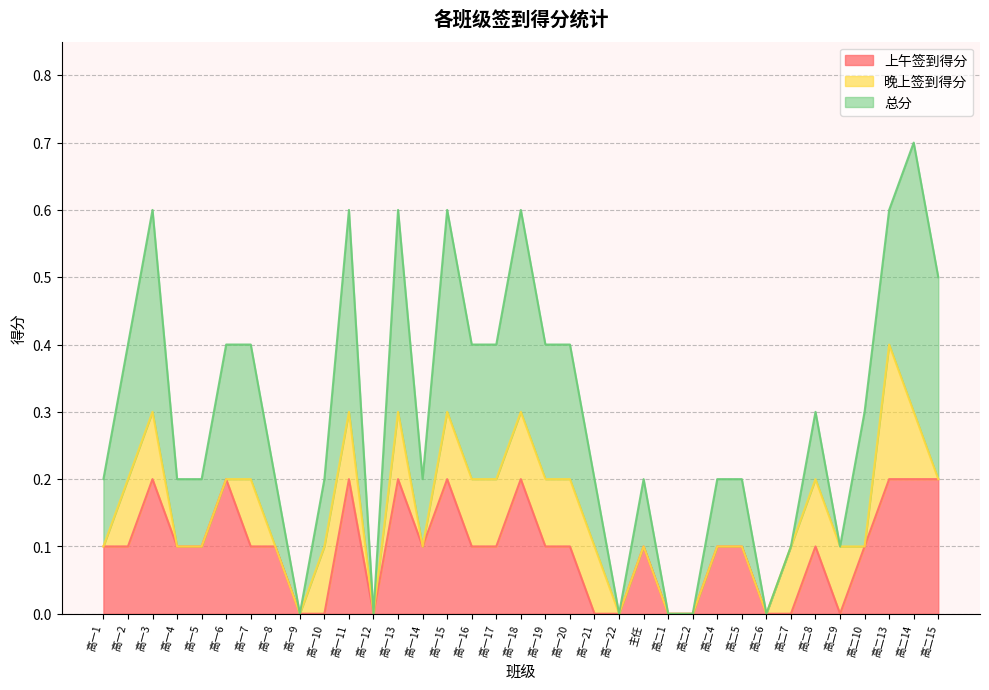

What is the maximum value shown in the chart?

0.4